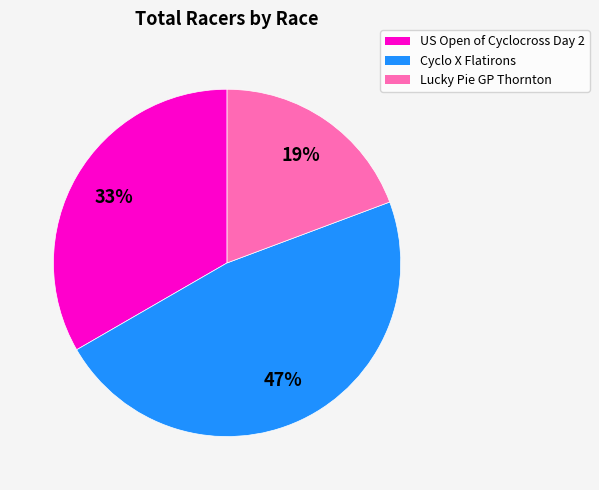

The Lucky Pie GP Thornton slice represents 13% of the pie. True or false?

False